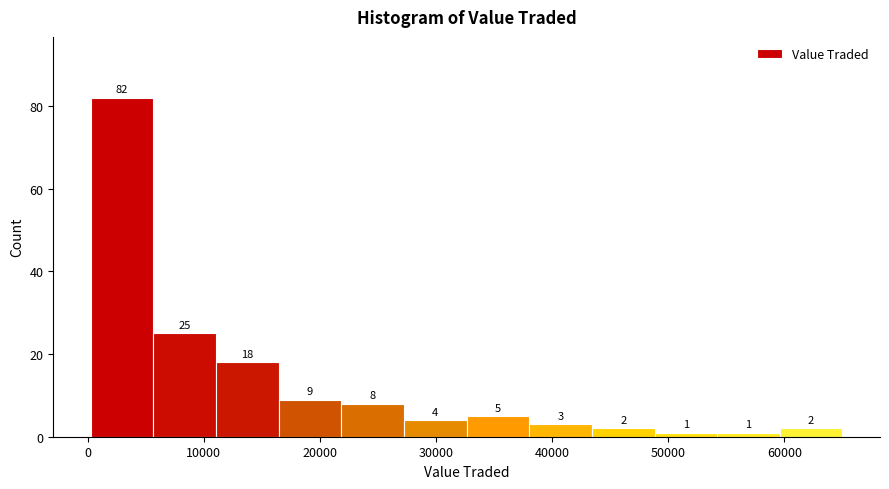

Reading left to right, transcribe this chart: for each bar, give the range it covers on the x-axis and its height. The bar edges are not printed on the chart, so give them approximately, as read against the axis.

0 to 6000: 82
6000 to 11000: 25
11000 to 16000: 18
16000 to 22000: 9
22000 to 27000: 8
27000 to 33000: 4
33000 to 38000: 5
38000 to 43000: 3
43000 to 49000: 2
49000 to 54000: 1
54000 to 60000: 1
60000 to 65000: 2